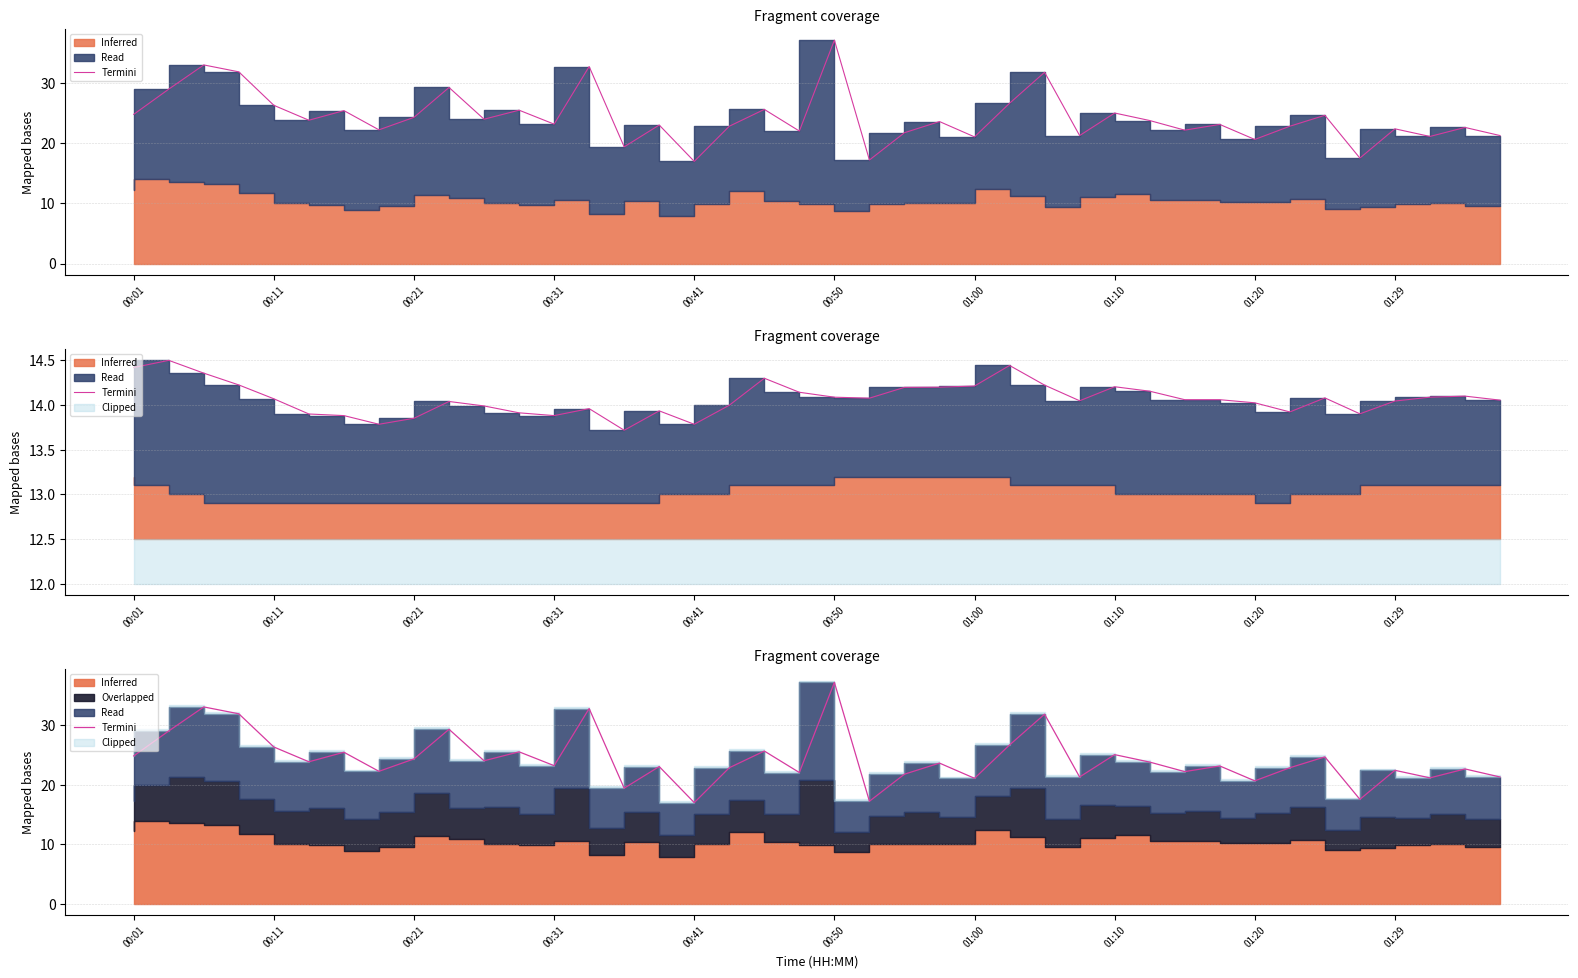

True or false: there are more than 2 points higher than both neighbors.

True